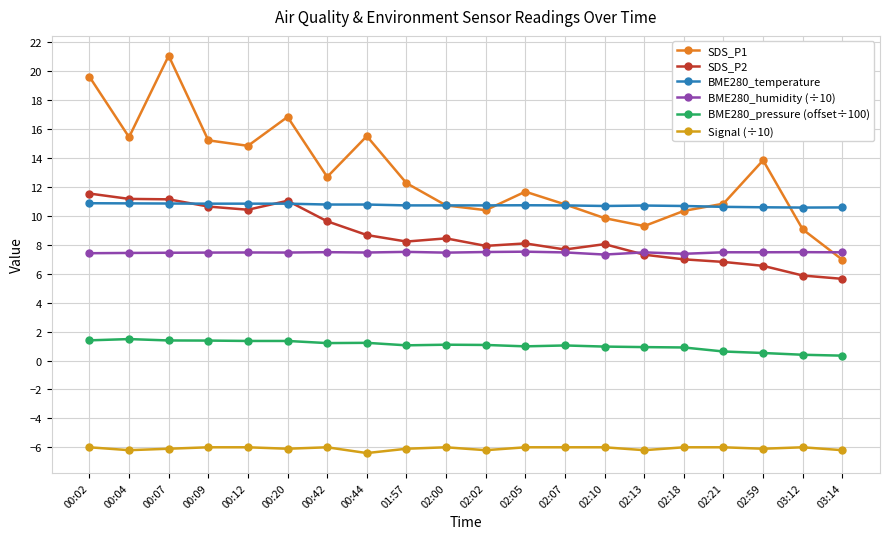

Count the BME280_humidity (÷10) values in the range 7 to 8.

20